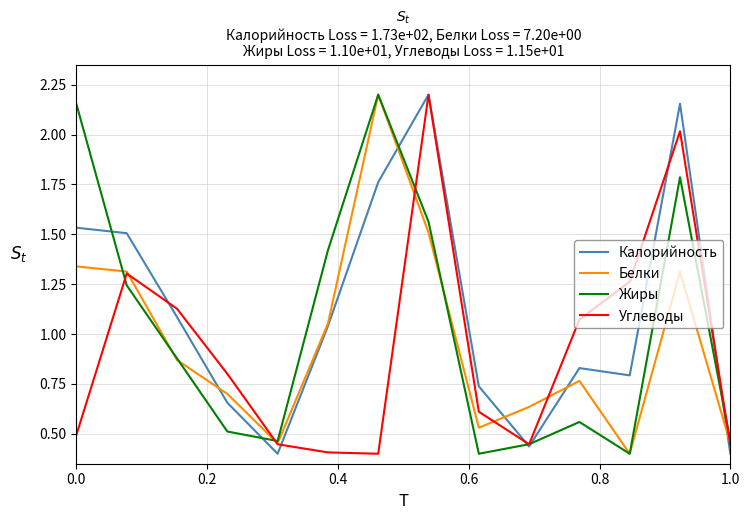

Rank the series by their average value, from highest to lowest.

Калорийность, Жиры, Белки, Углеводы